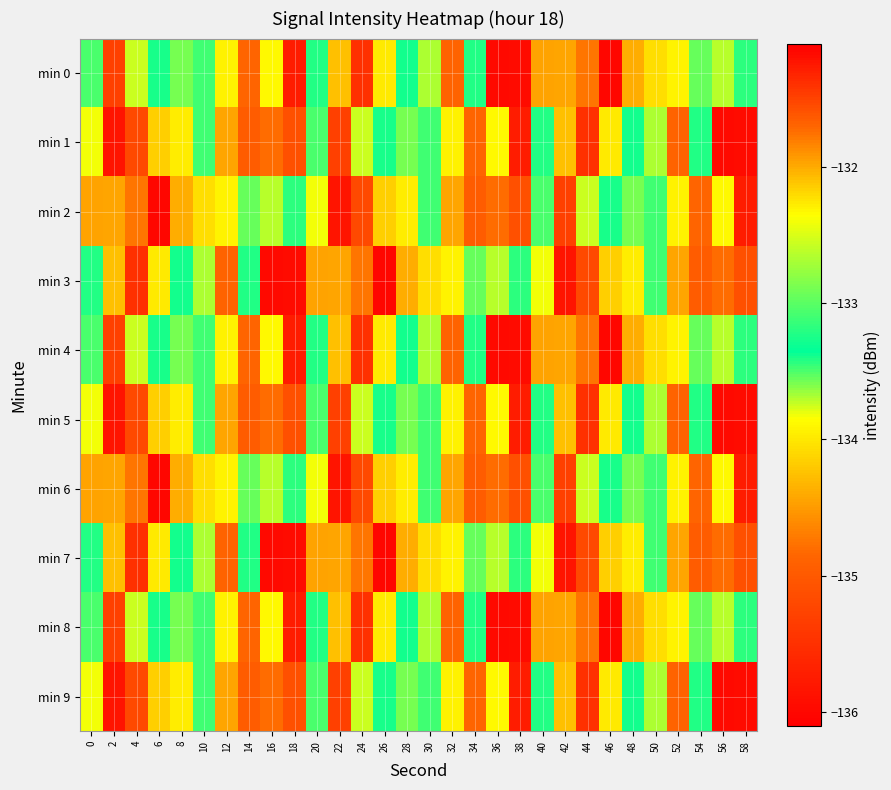

Which has a higher value, 10 or 46?

10